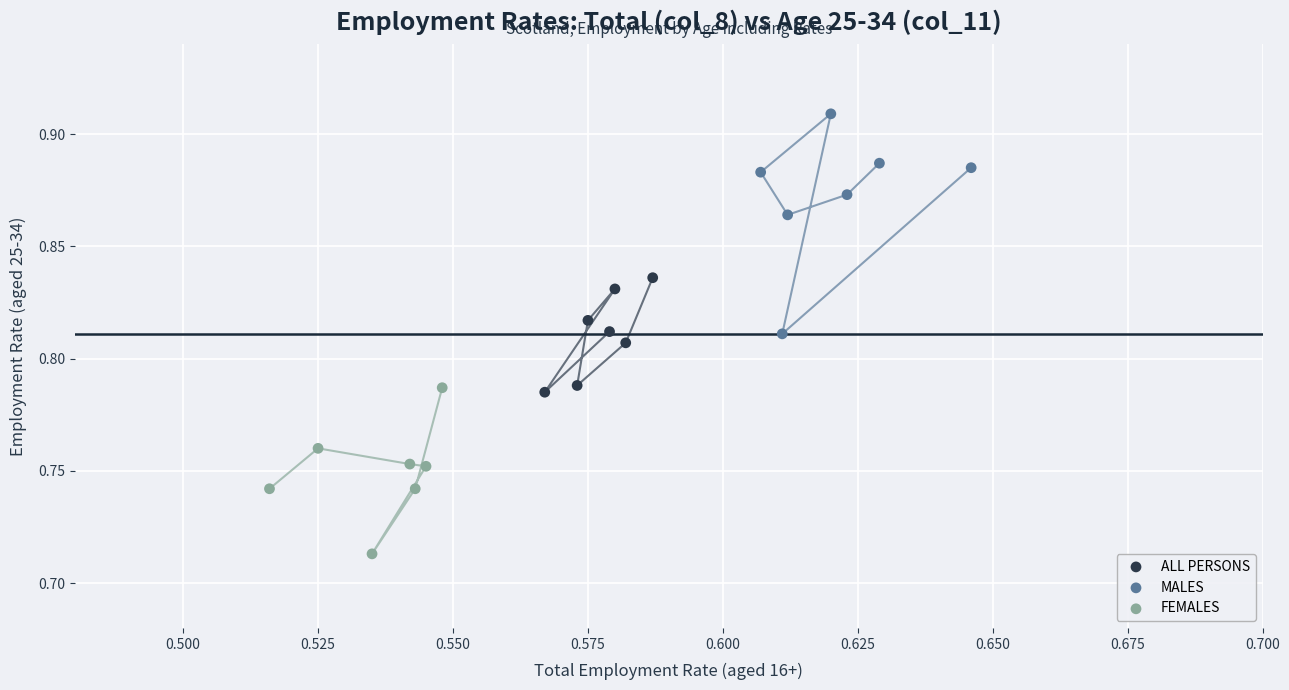

Which series reaches the minimum Y coordinate?

FEMALES